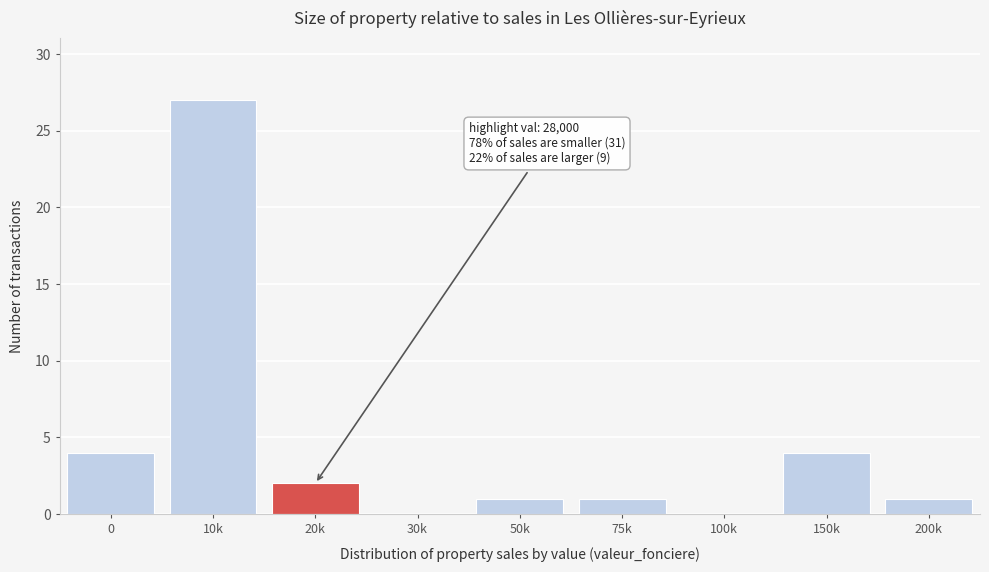

Reading right to left, what are all the values shown in this chart?

200k=1	150k=4	100k=0	75k=1	50k=1	30k=0	20k=2	10k=27	0=4